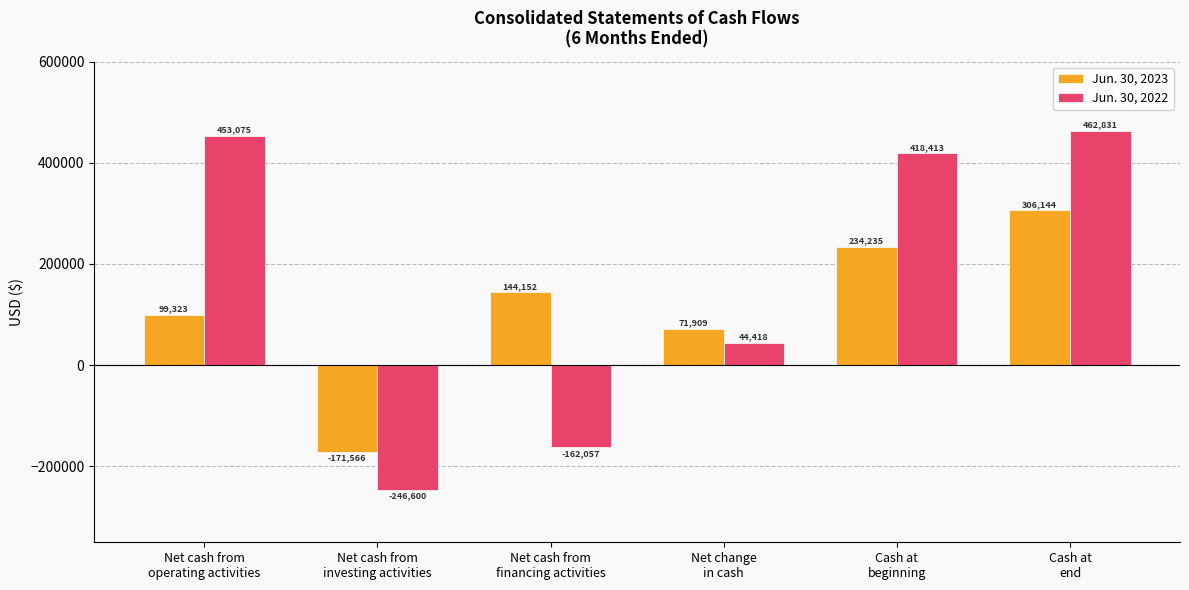

Are the bars grouped side by side (vs. stacked)?

Yes